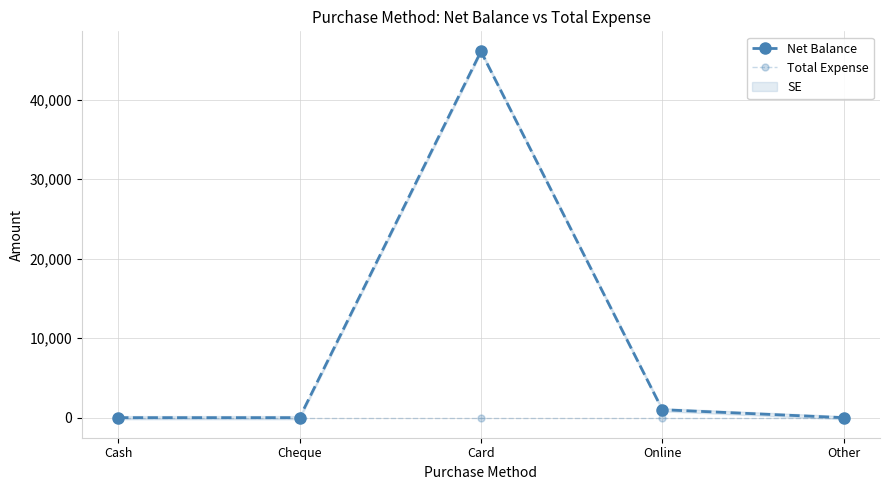

What position from the left is Card?

3